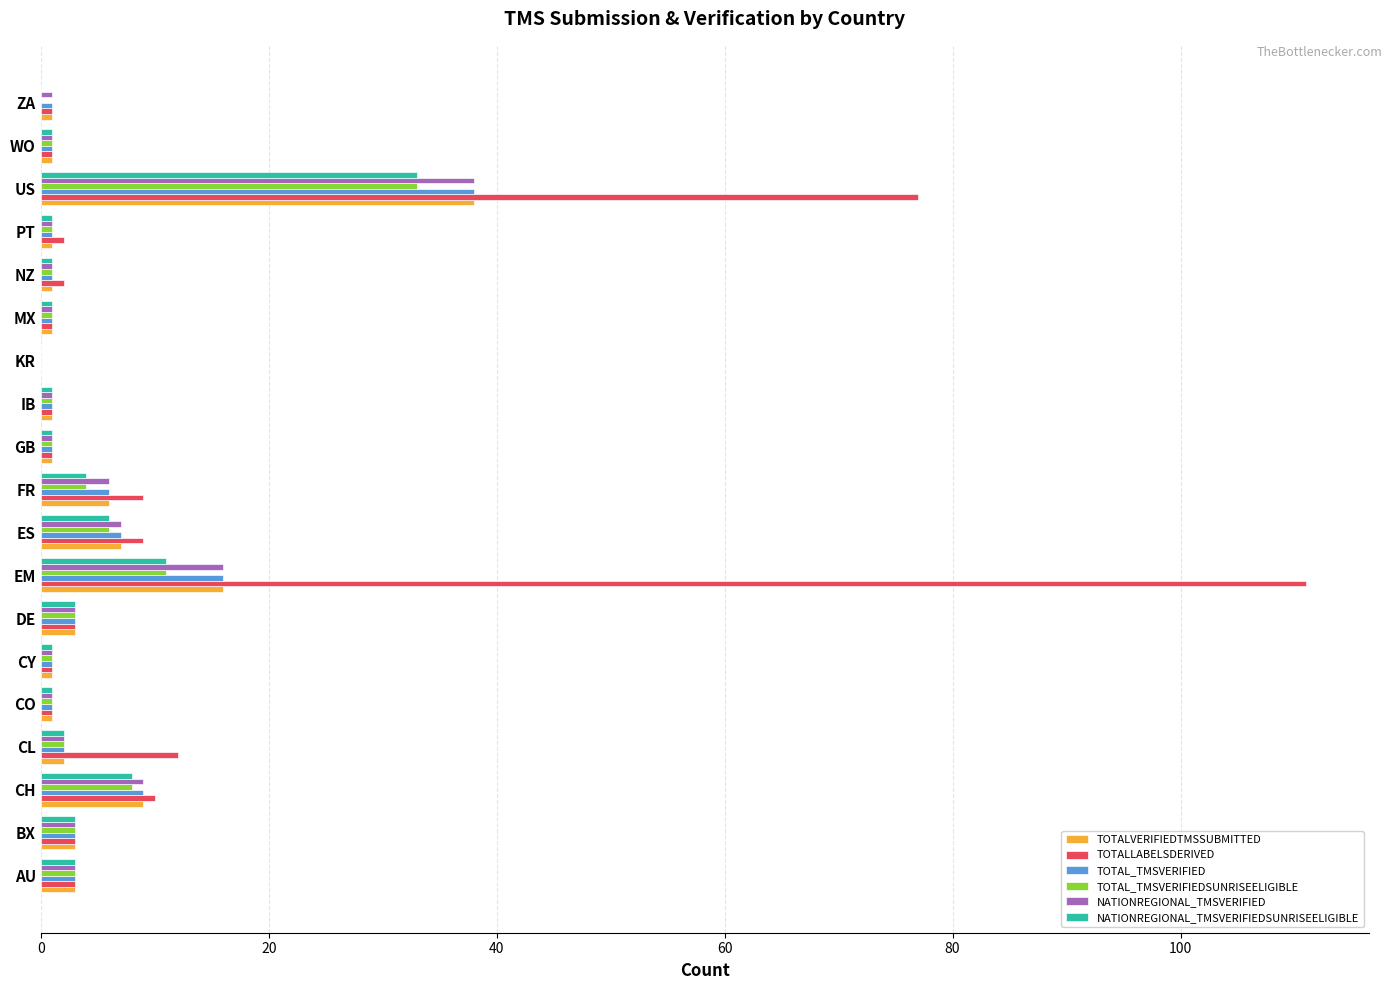

What is the total value across all series at FR?

35